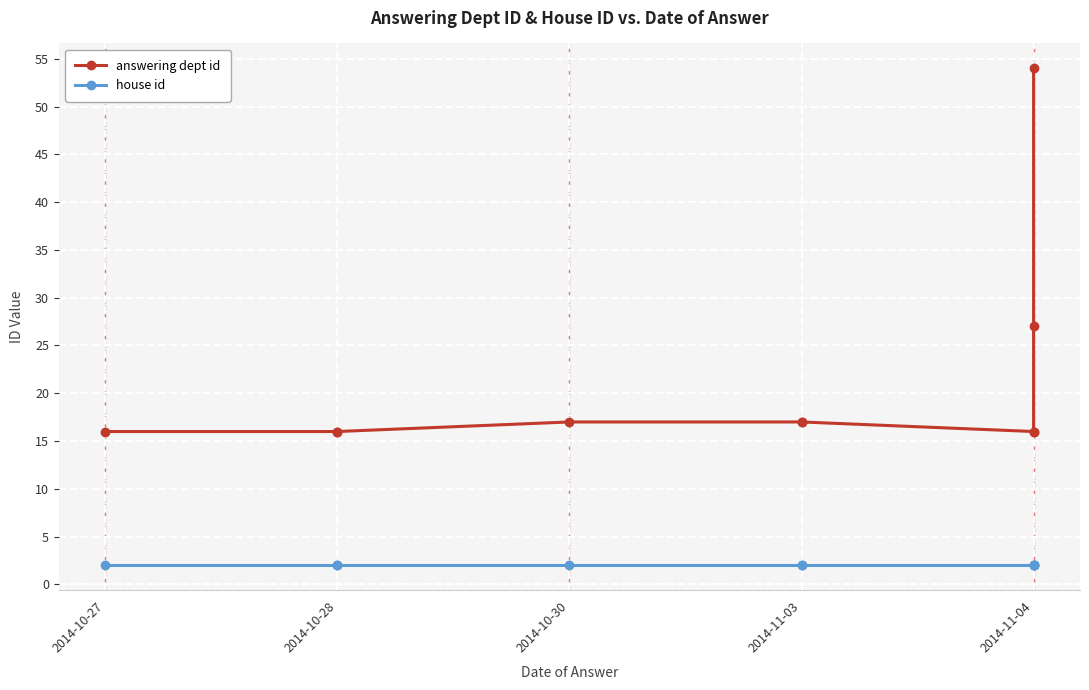

Reading right to left, what are all the values shown in this chart?

answering dept id: 54	27	16	16	17	17	17	16	16	16
house id: 2	2	2	2	2	2	2	2	2	2